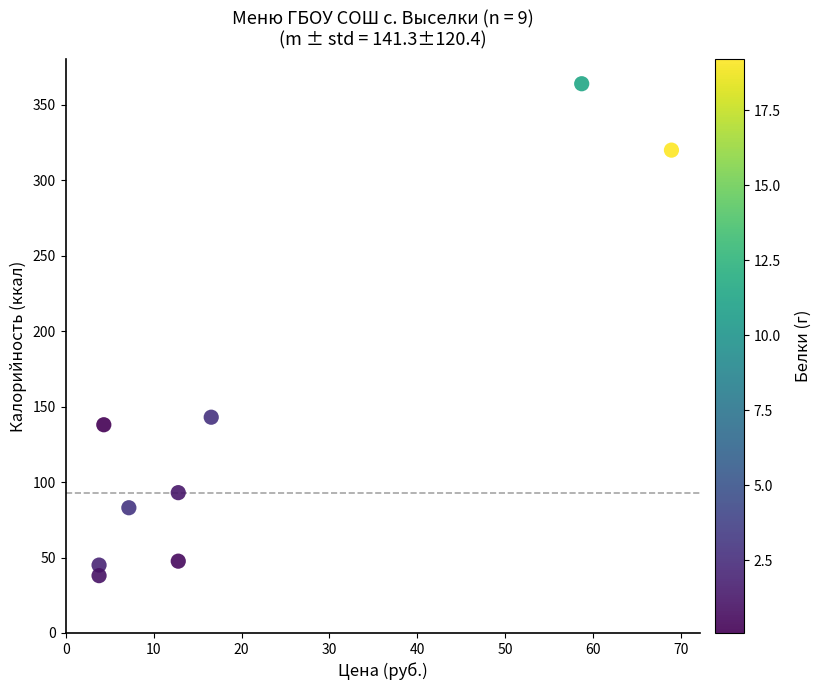

What Y value in the scatter plot is closest to 201?

143.0